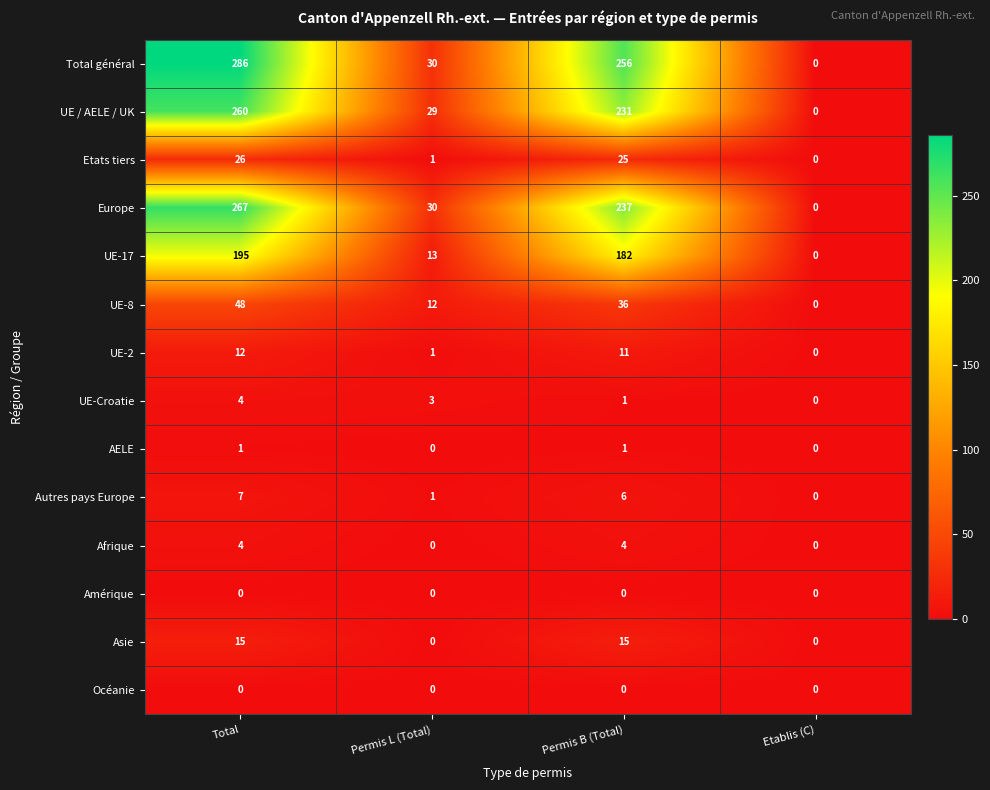

Which series has the largest total across all categories?

Total général